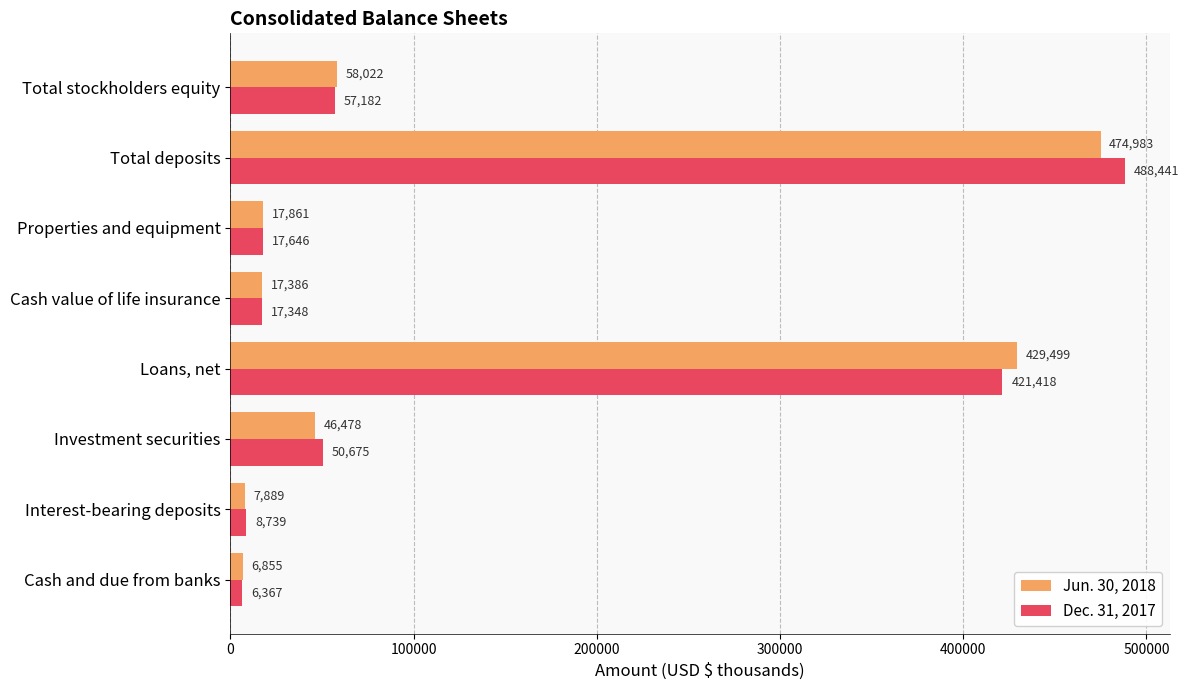

At which category is the sum across all series the highest?

Total deposits